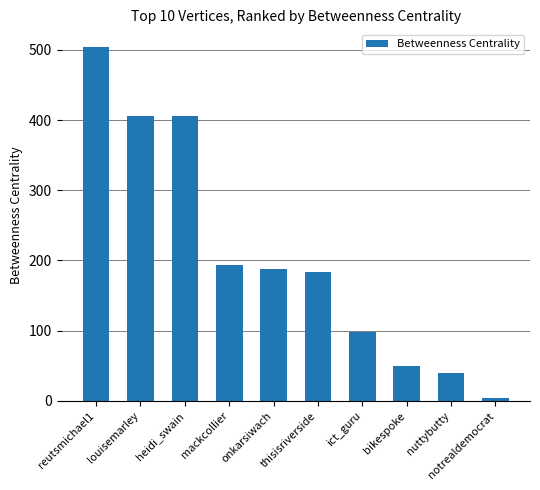

Which has a higher value, ict_guru or reutsmichael1?

reutsmichael1